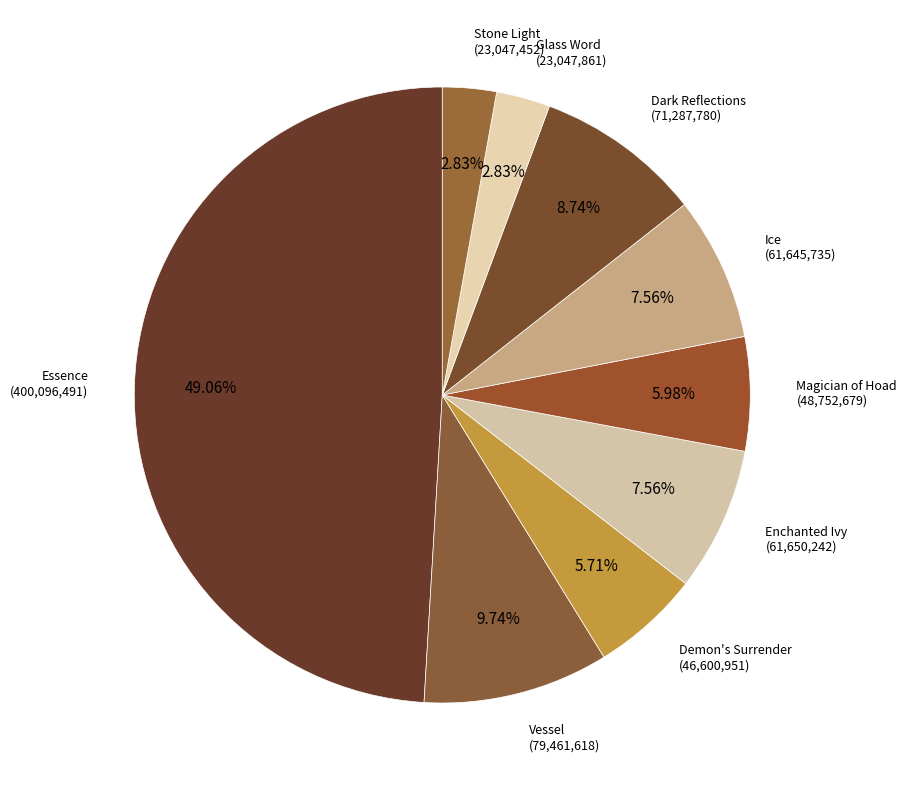

Is the sum of Essence and Enchanted Ivy greater than half?

Yes